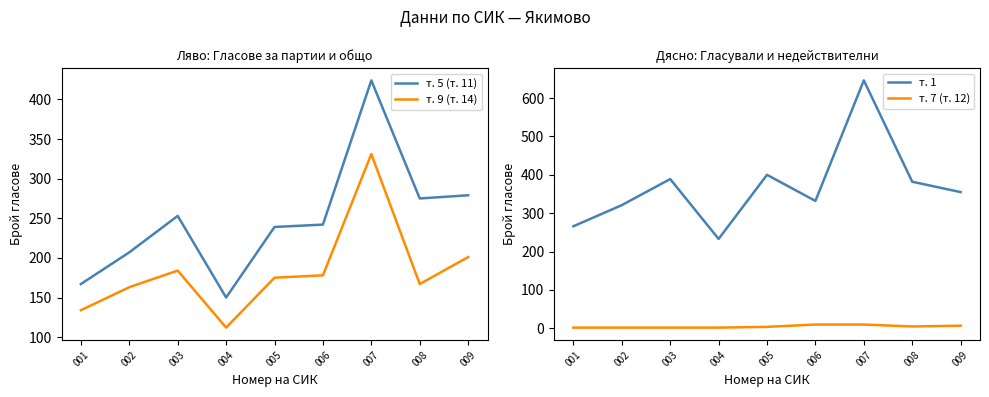

At which label does т. 7 (т. 12) reach its minimum?

001